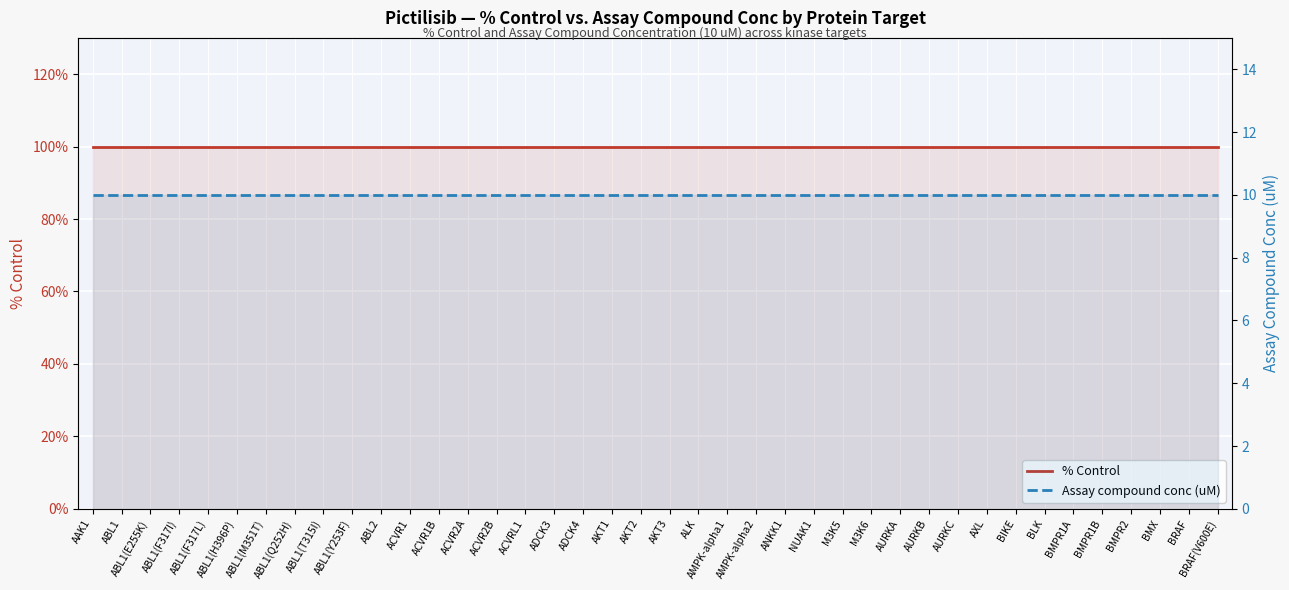

Between BLK and AXL, which is larger?

BLK